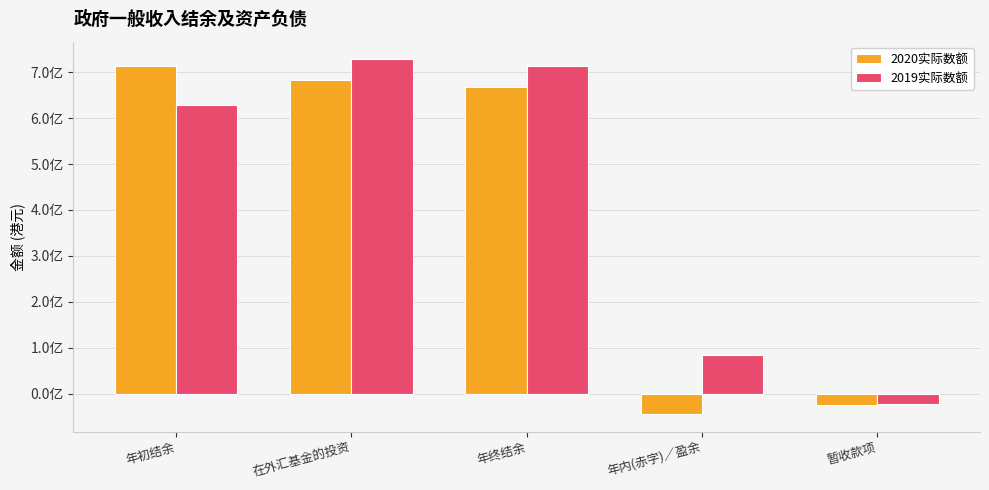

Does the chart contain any negative values?

Yes